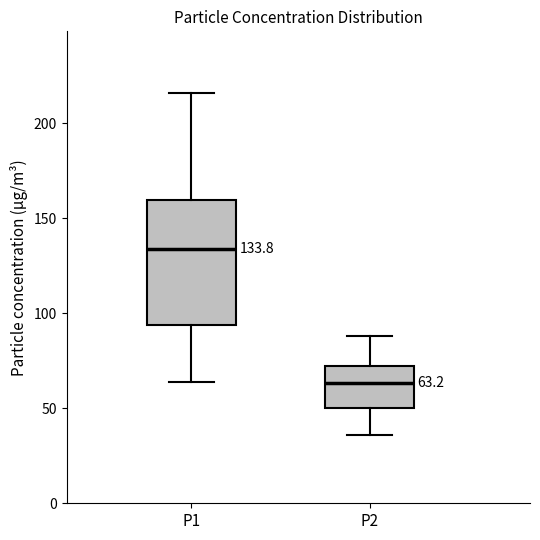

Which box has the highest median line?

P1